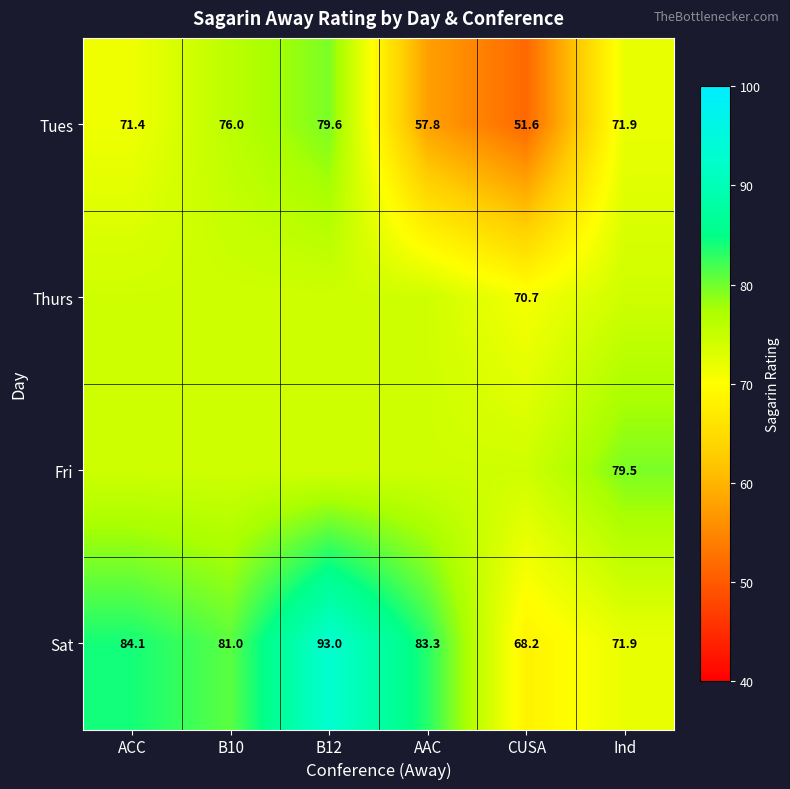

What is the total value across all series at ACC?

304.0